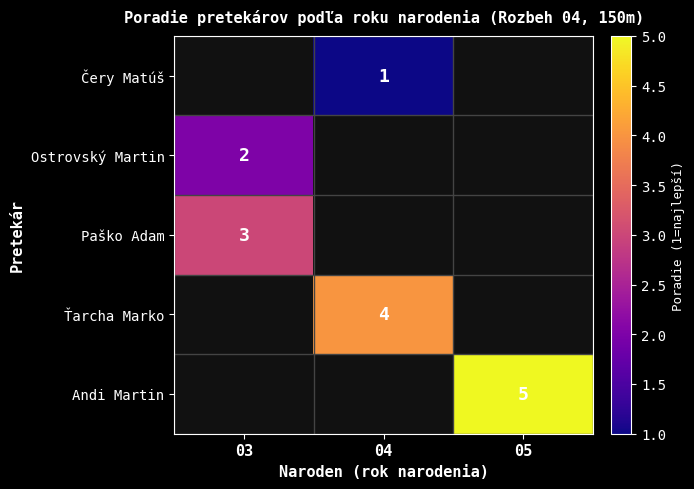

Which label corresponds to the largest value in the chart?

05